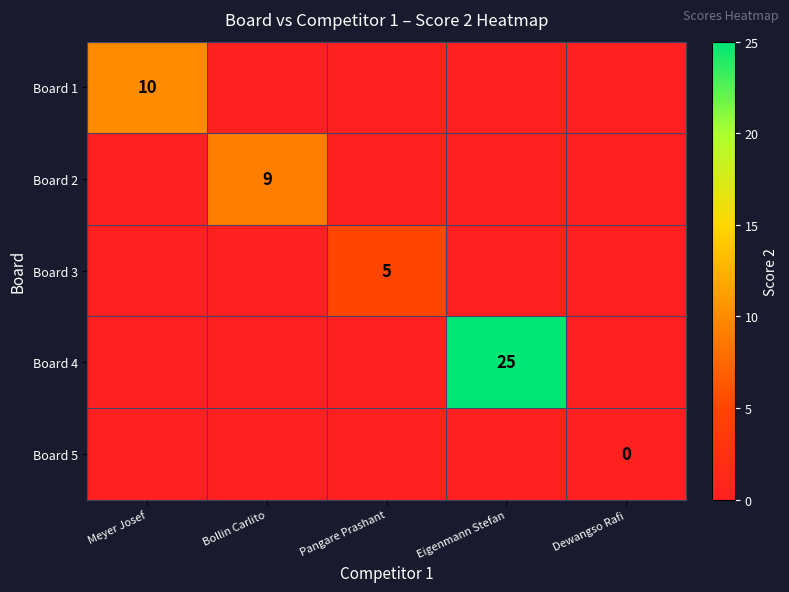

The value of Board 1 at Meyer Josef is 17. True or false?

False